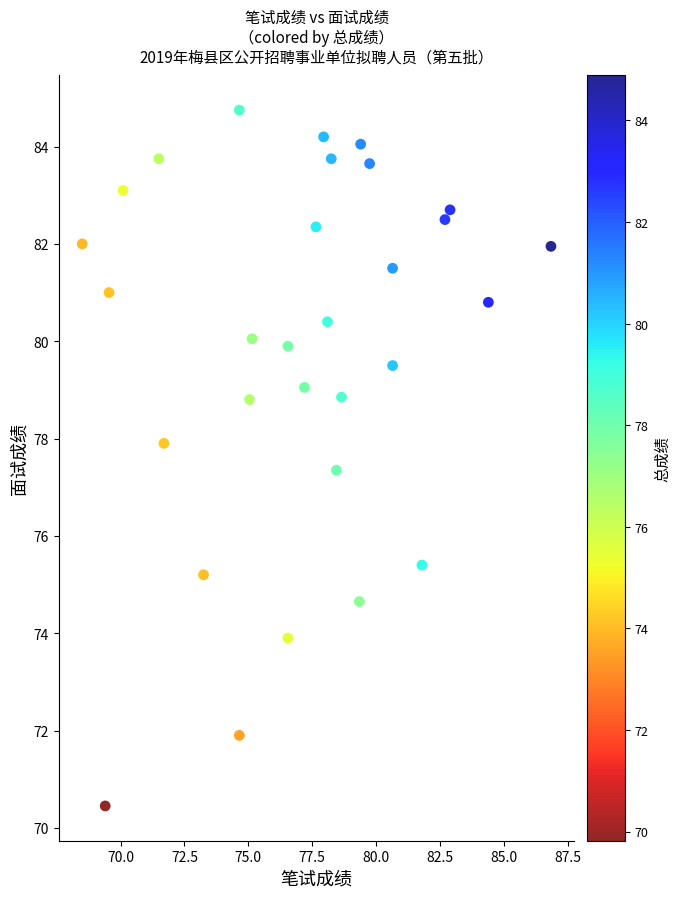

What is the range of Y values (max minus min)?

14.3